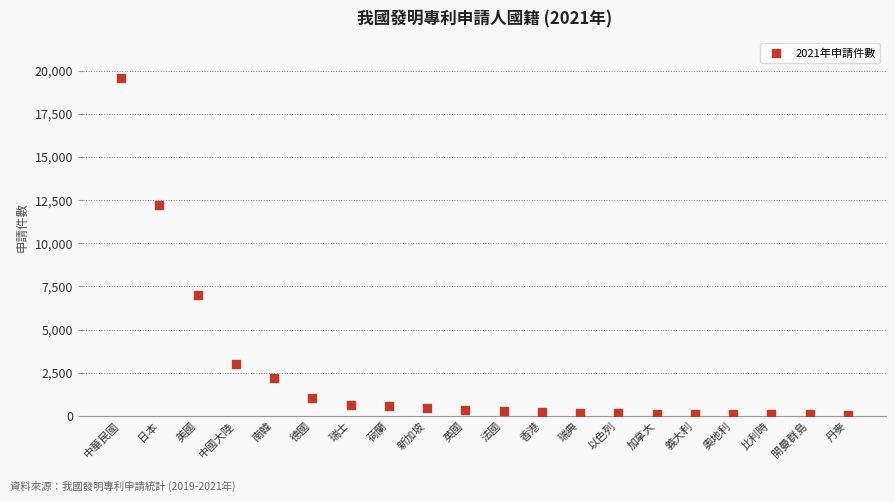

What Y value in the scatter plot is closest to 9812?

12221